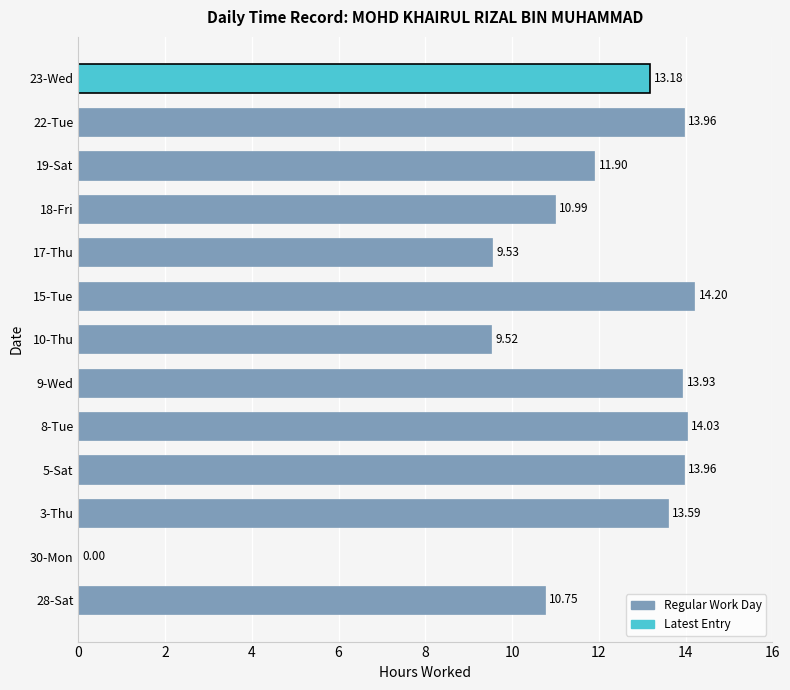

What is the ratio of the value at 23-Wed to the value at 15-Tue?

0.9